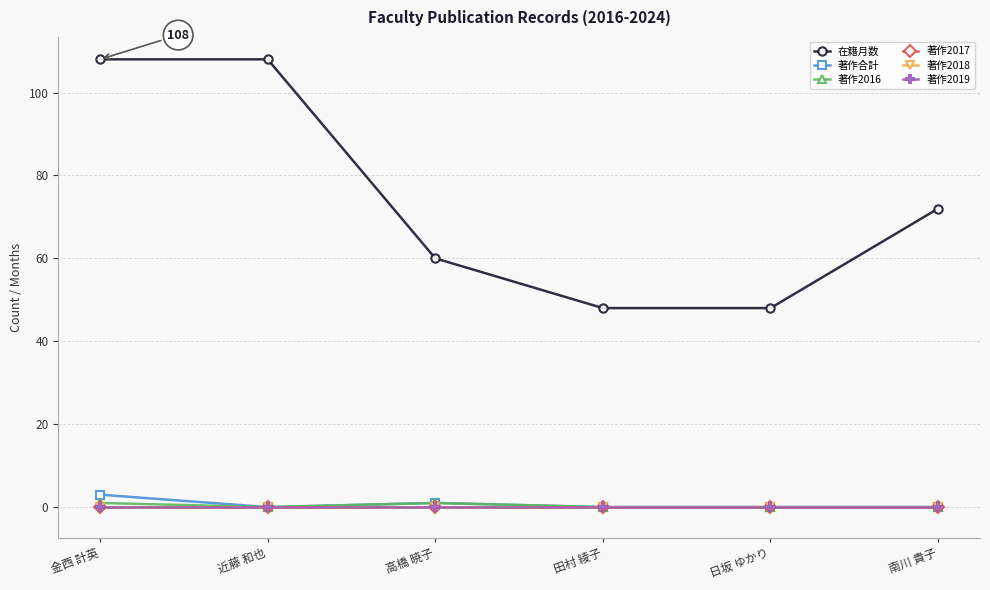

What are all the series names shown in the legend?

在籍月数, 著作合計, 著作2016, 著作2017, 著作2018, 著作2019